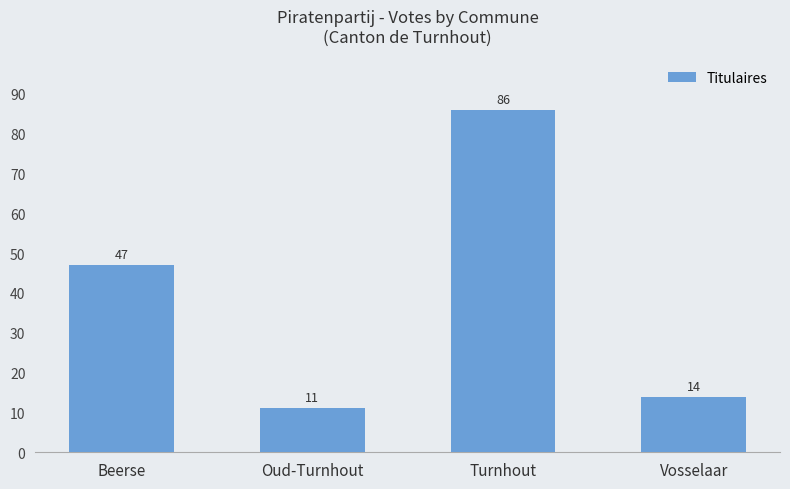

What is the average value?

40